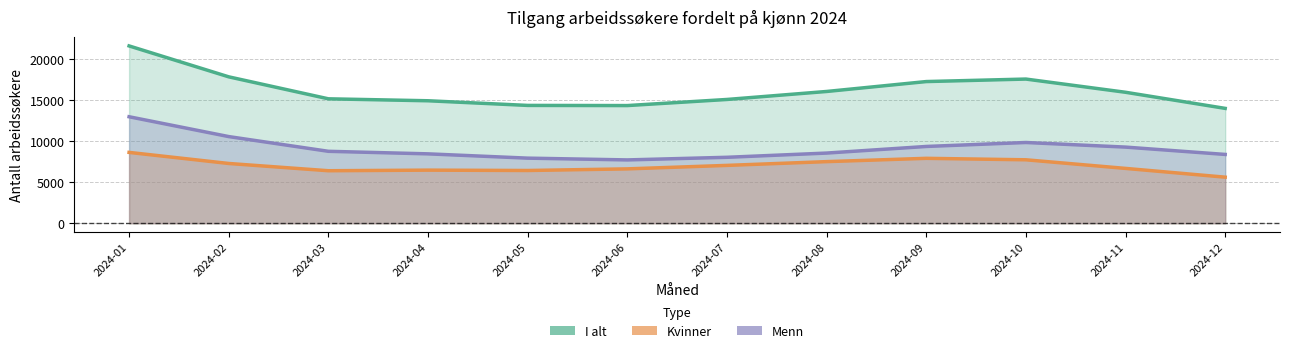

List the series in order of their overall mean, highest first.

I alt, Menn, Kvinner